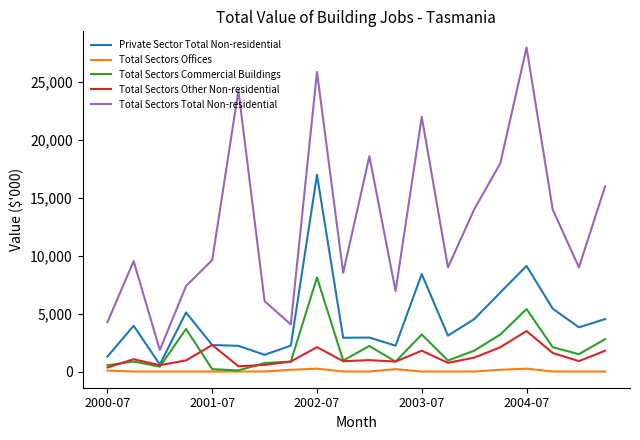

Which series has the widest spread of values?

Total Sectors Total Non-residential